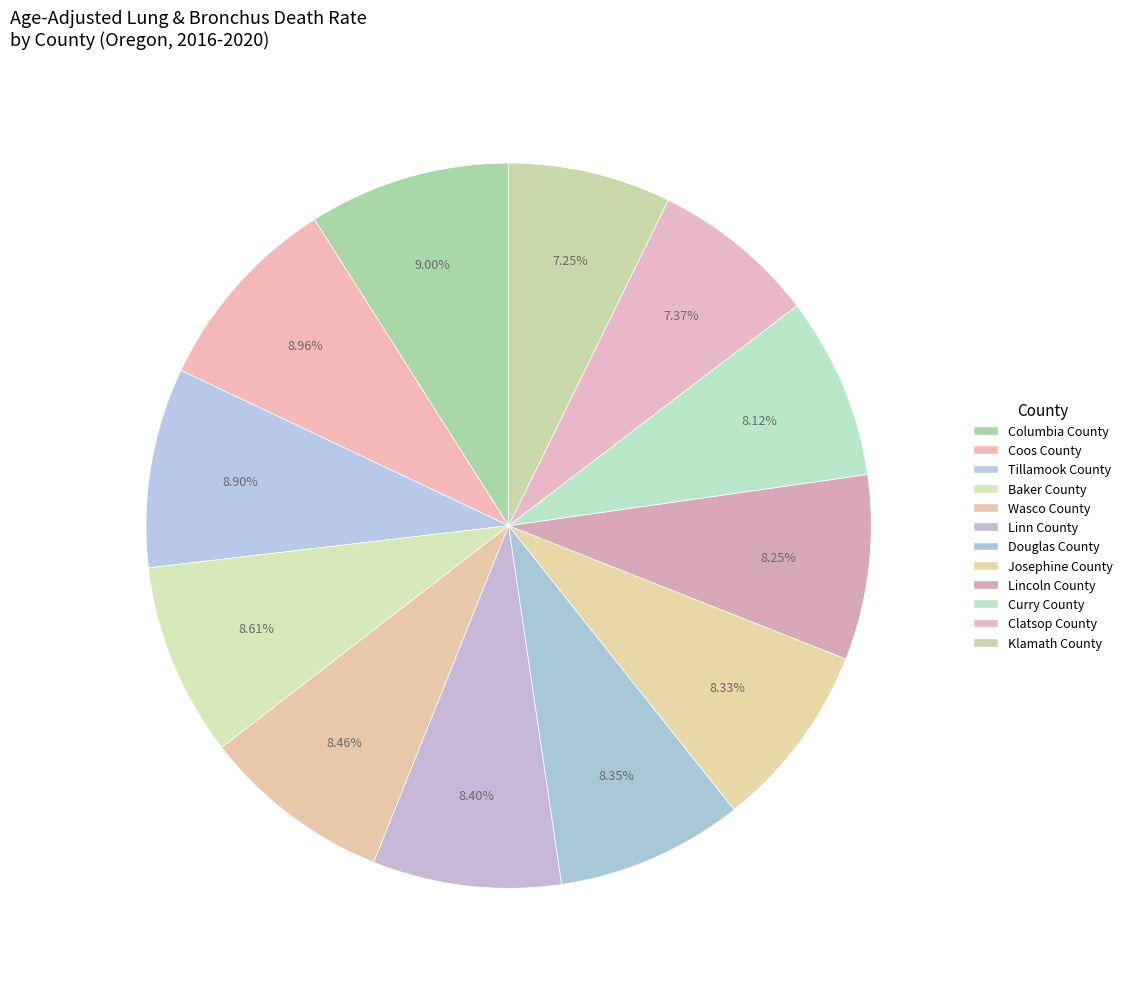

What is the change in value from Josephine County to Klamath County?

-5.6